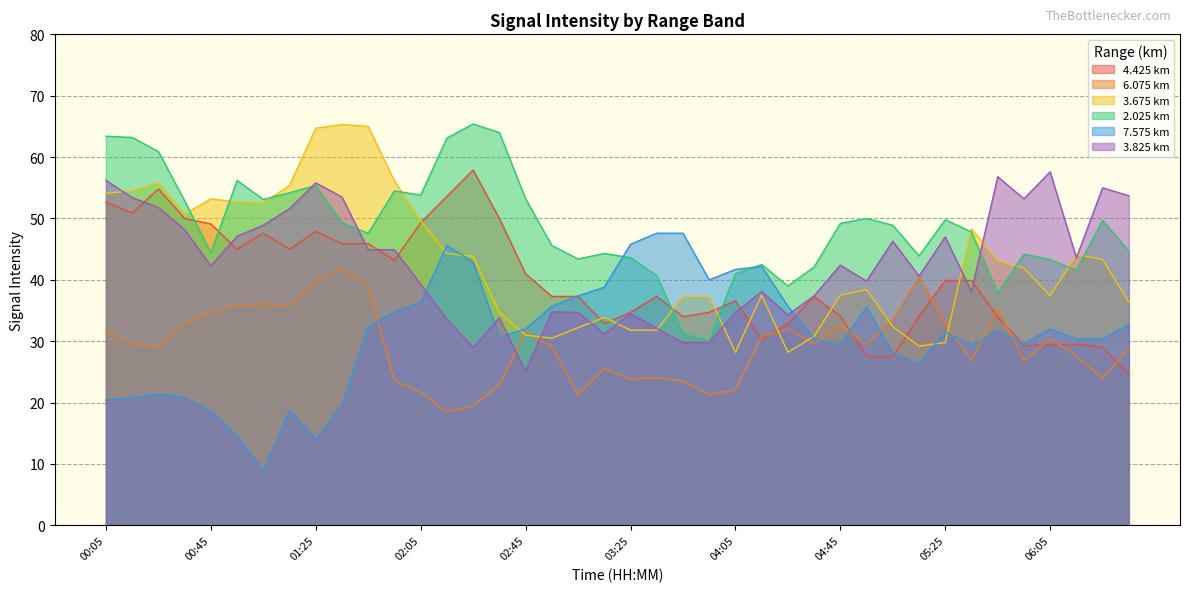

Is the value of 3.675 km at 00:45 greater than the value of 6.075 km at 05:25?

Yes